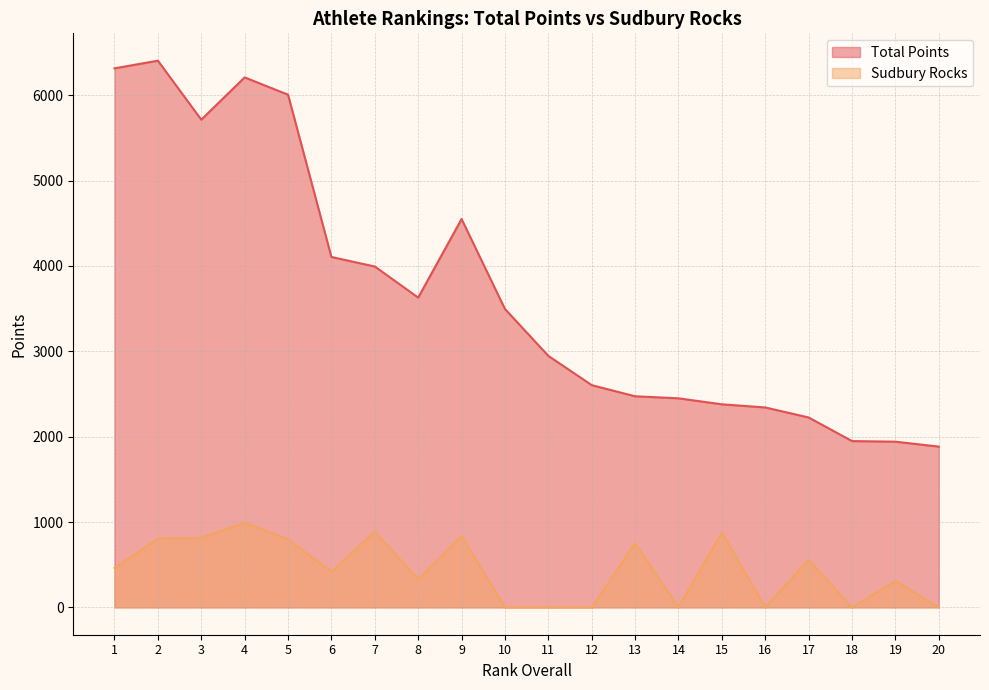

What is the maximum value for Sudbury Rocks?

993.2